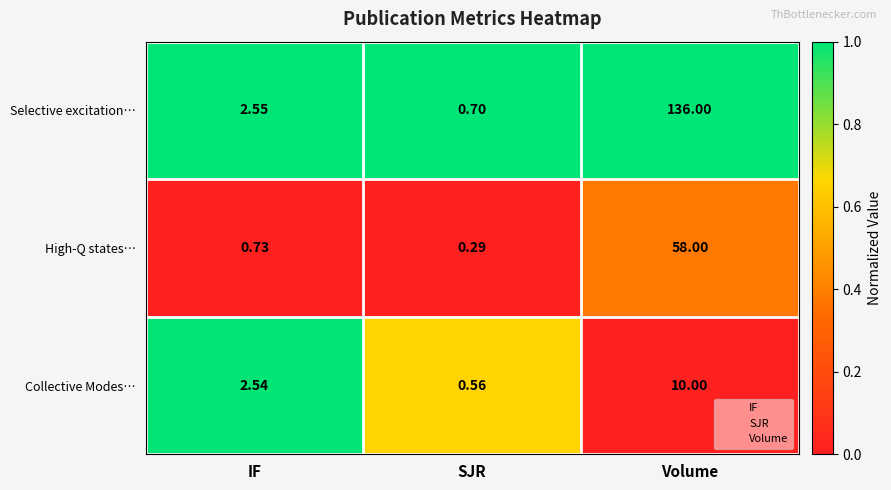

List the series in order of their peak value, highest first.

Selective excitation…, High-Q states…, Collective Modes…